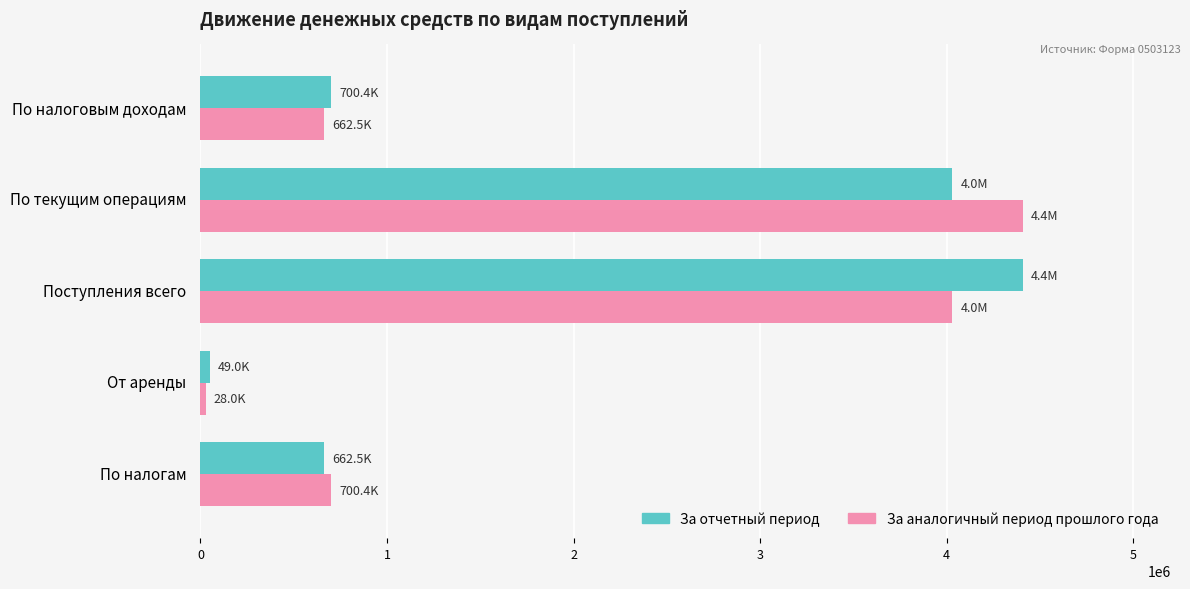

How many data points in За аналогичный период прошлого года are less than 700367?

2